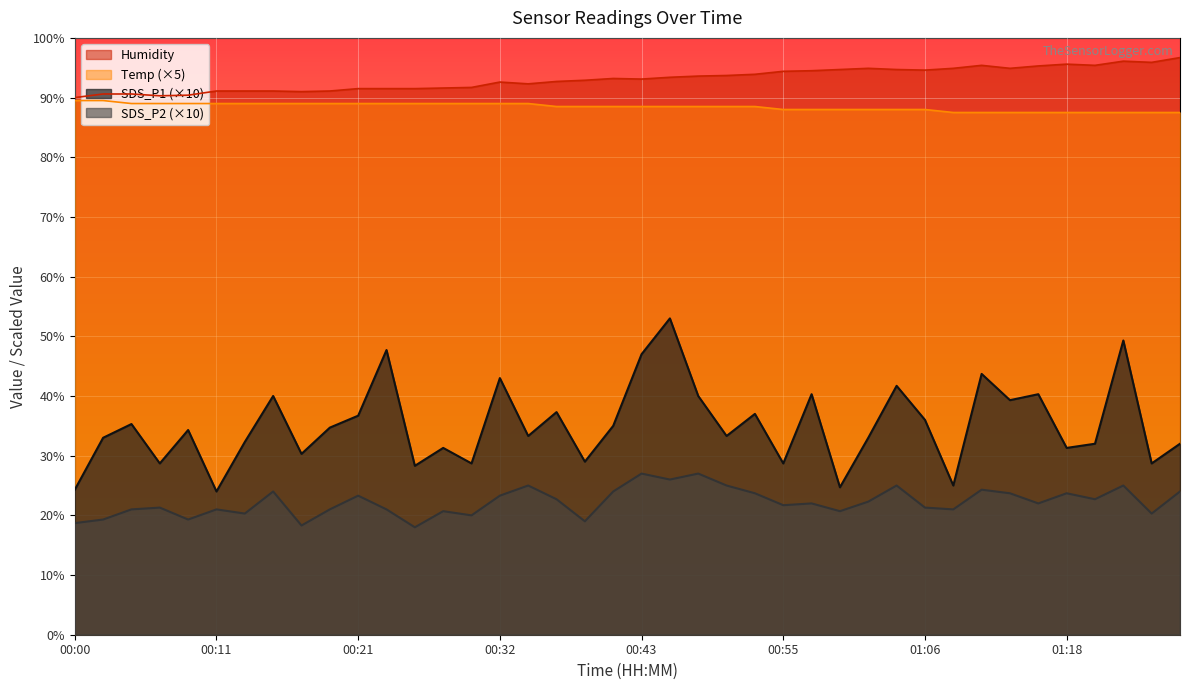

Between 00:37 and 00:30, which is larger?

00:37